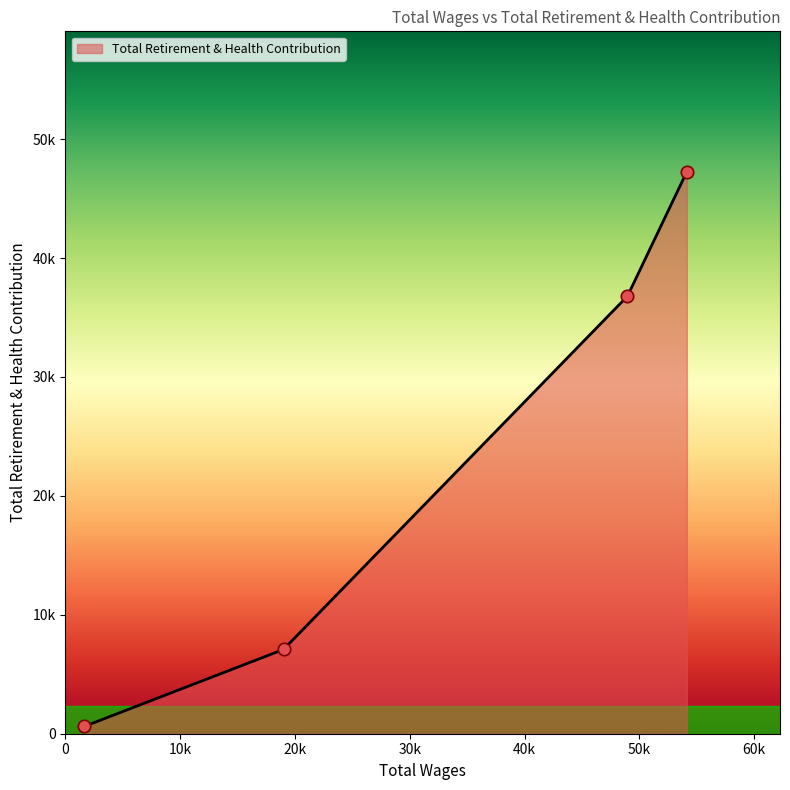

Does the chart have visible grid lines?

No